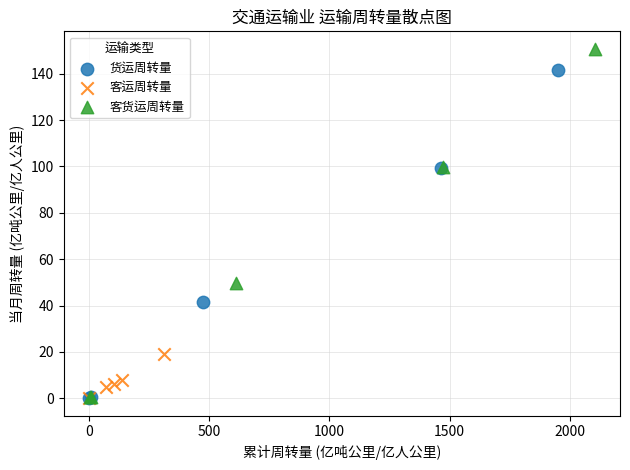

Which series contains the highest Y value?

客货运周转量